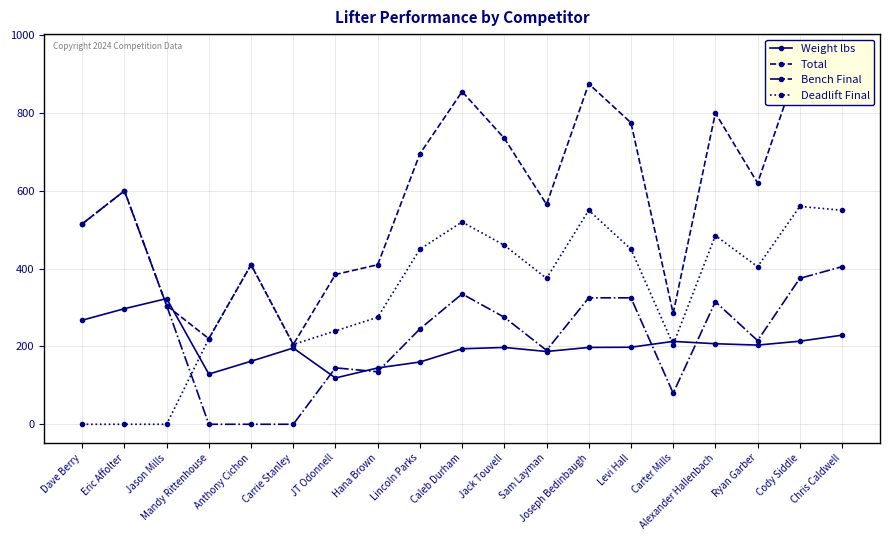

How many series are shown in this chart?

4